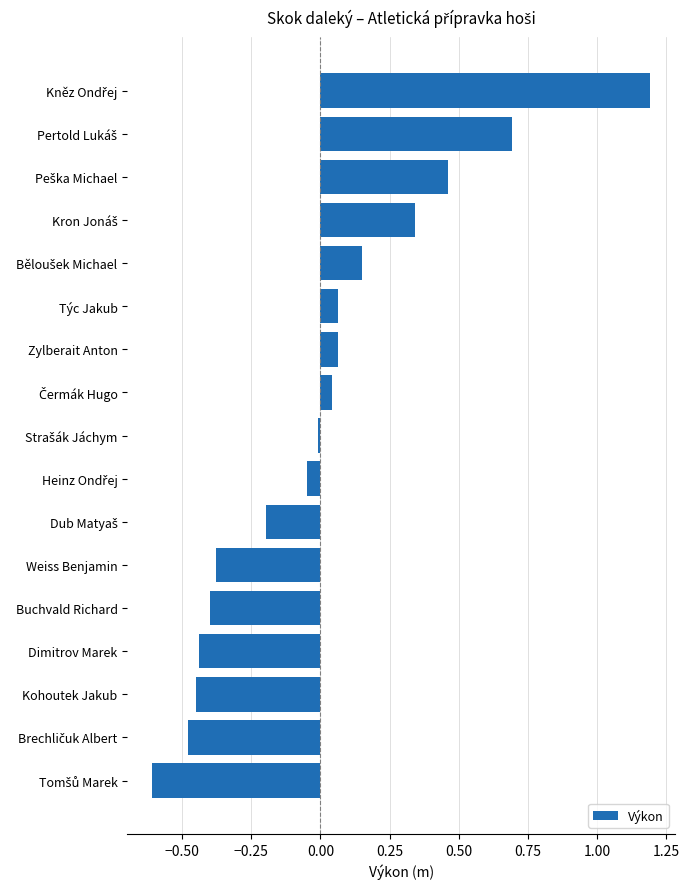

What is the greatest value displayed?

1.2